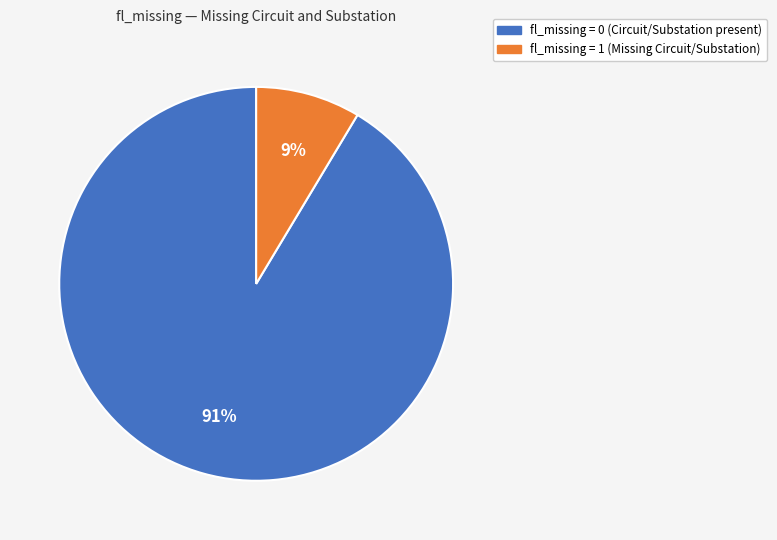

To the nearest percent, what is the average slice percentage?

50%